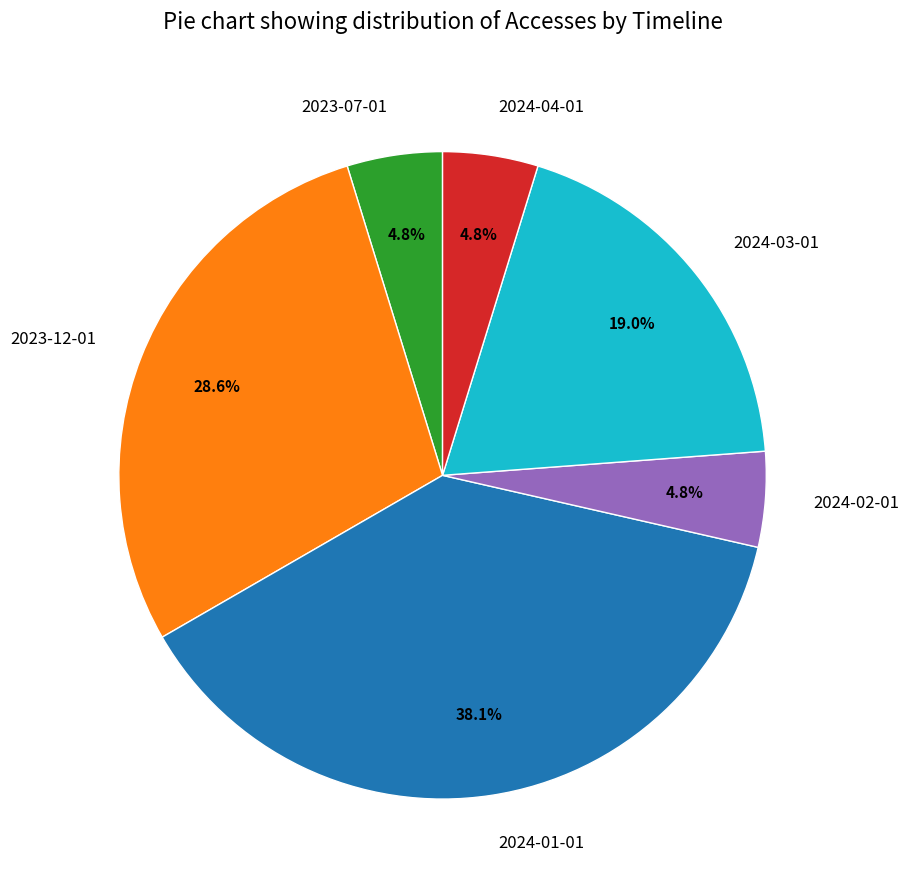

To the nearest percent, what is the average slice percentage?

17%